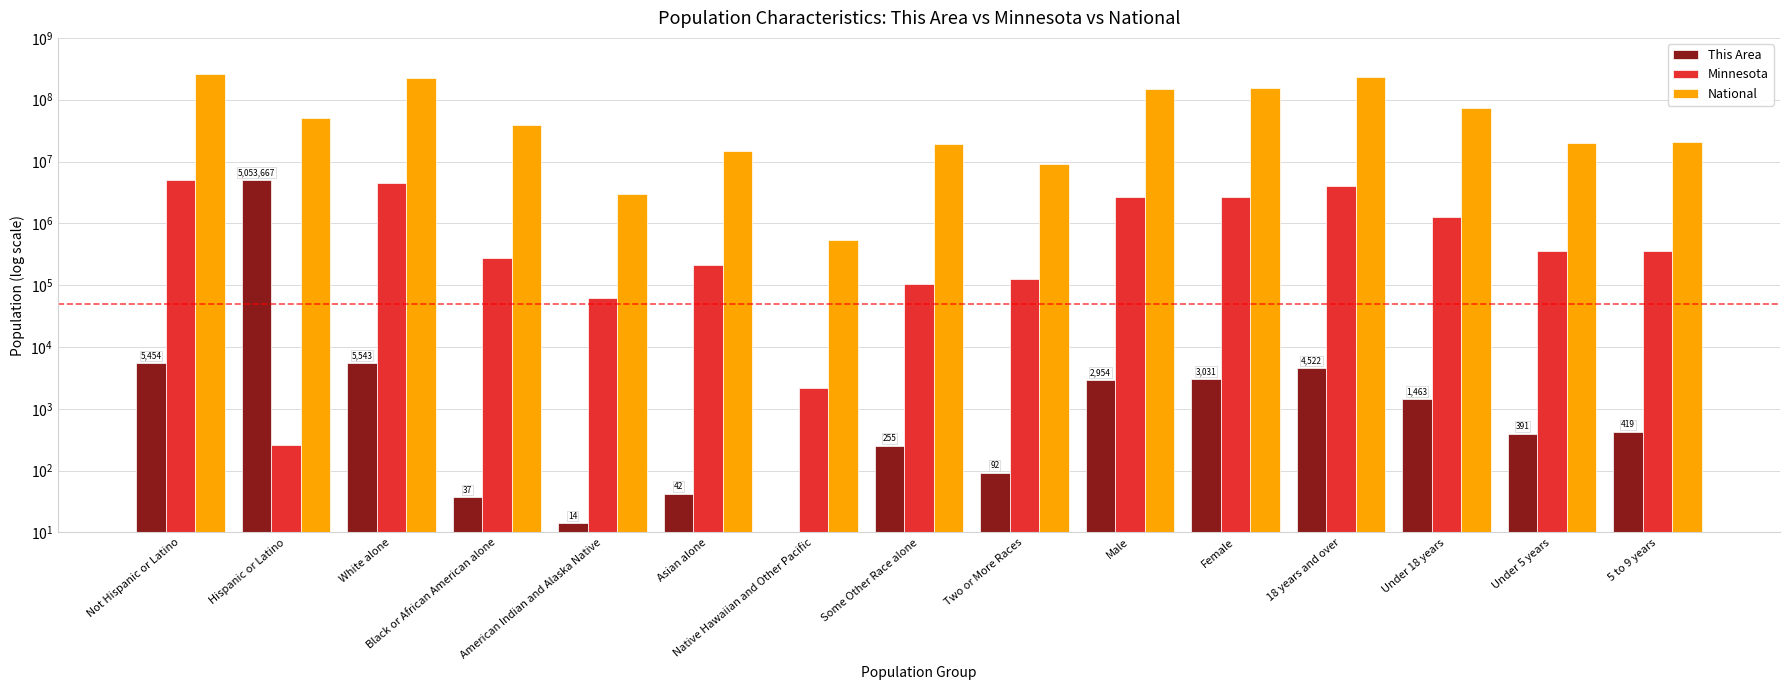

At which label is Minnesota closest to 2526962?

Male